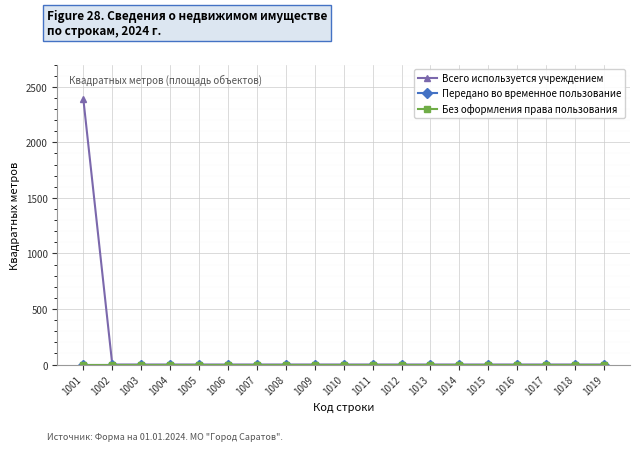

True or false: Передано во временное пользование has more than 2 points higher than both neighbors.

False